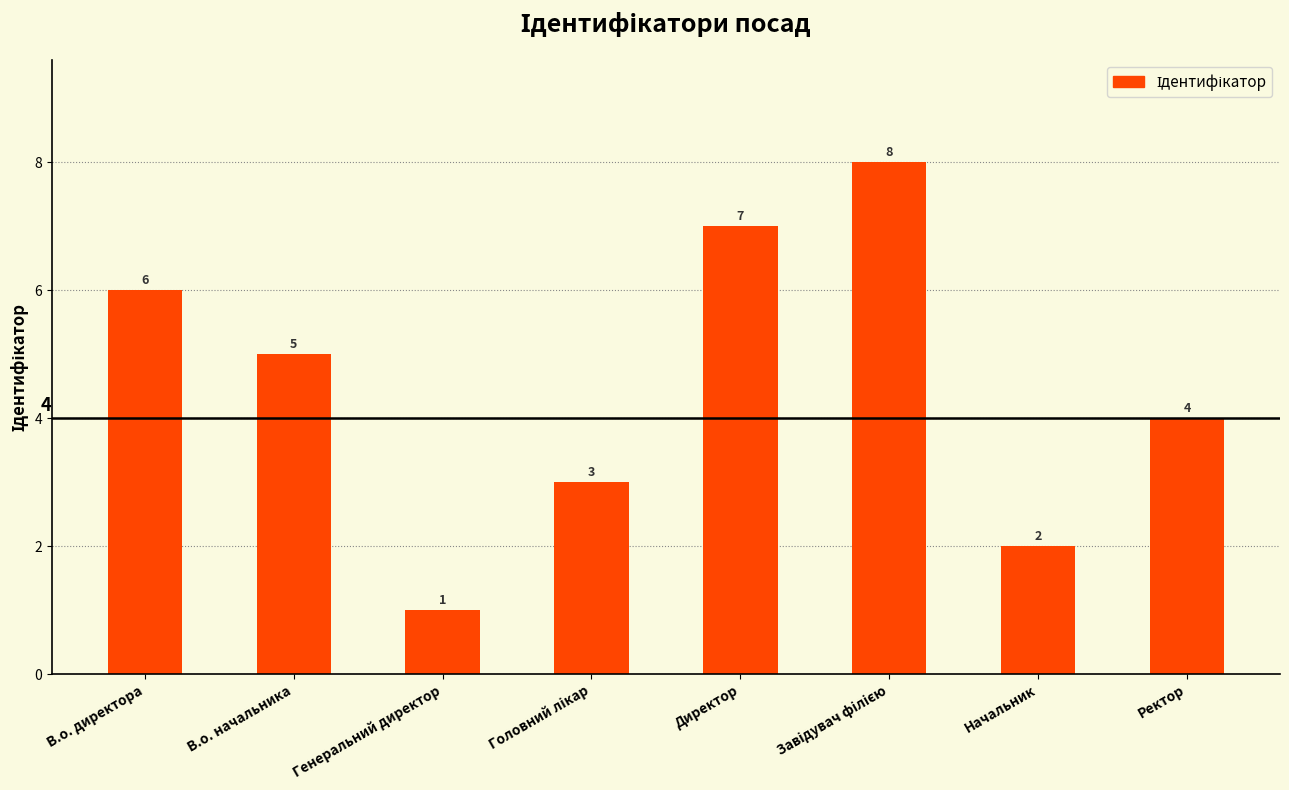

True or false: the data shows 1 at Начальник.

False